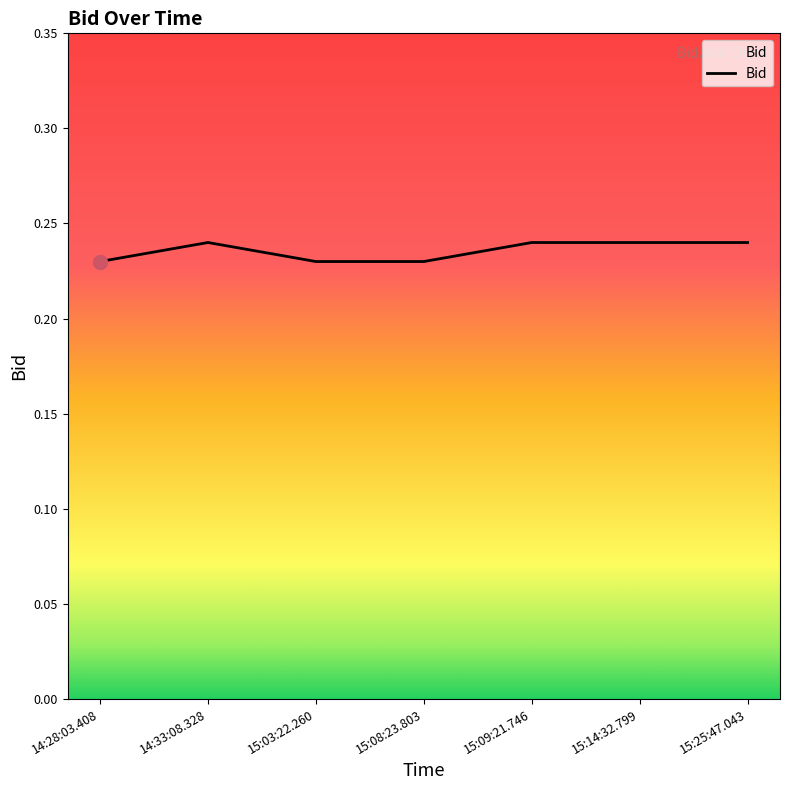

Which has a higher value, 15:25:47.043 or 15:08:23.803?

15:25:47.043